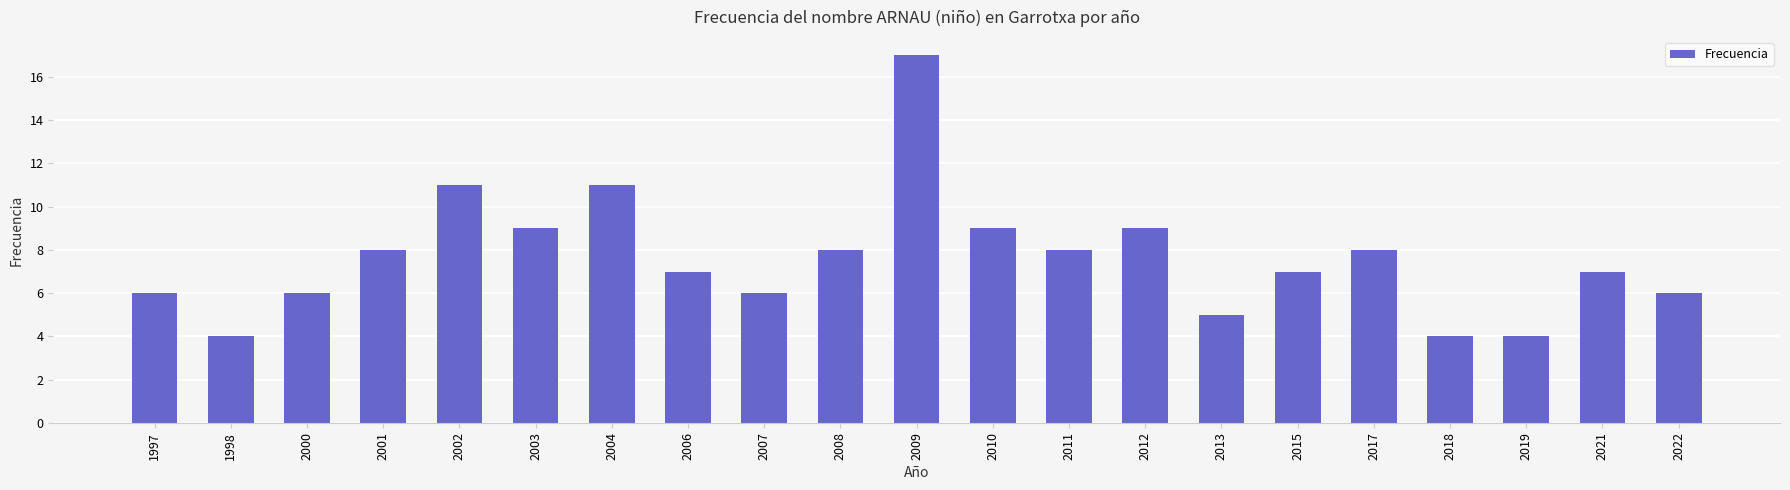

At which label does the data first exceed 7?

2001